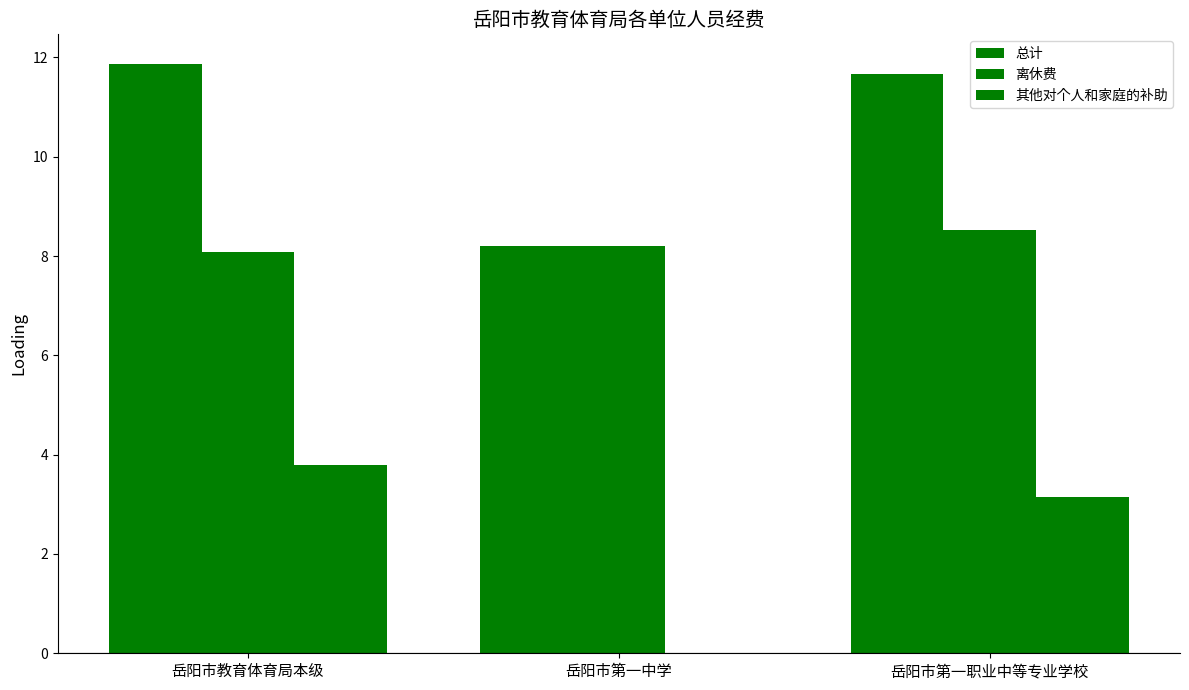

At which label does 离休费 reach its peak?

岳阳市第一职业中等专业学校